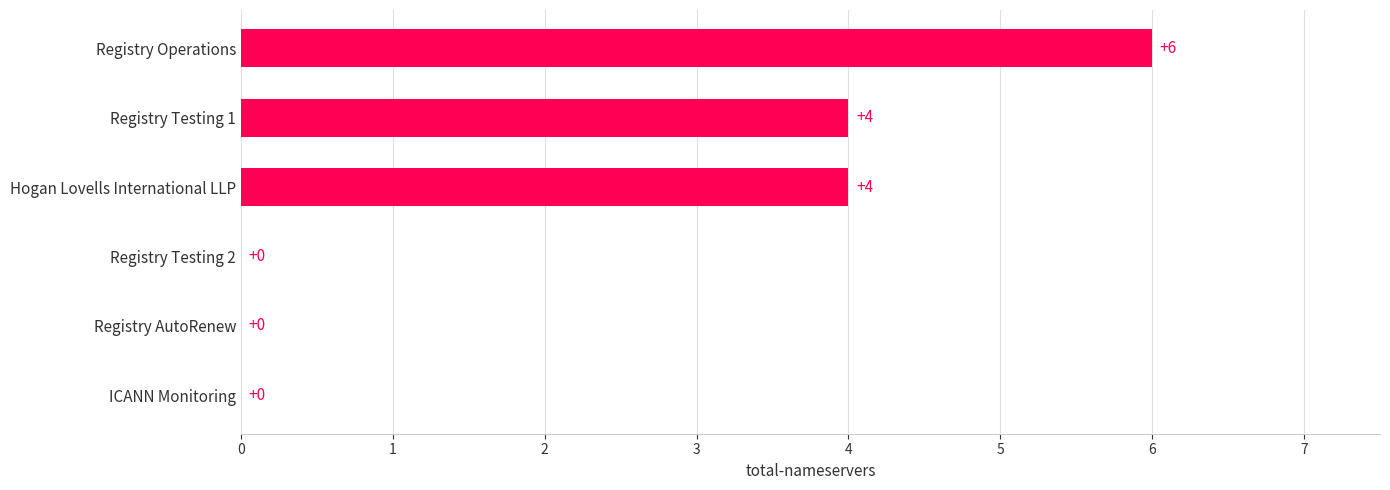

Is it true that the value at Registry Testing 1 is 6?

False